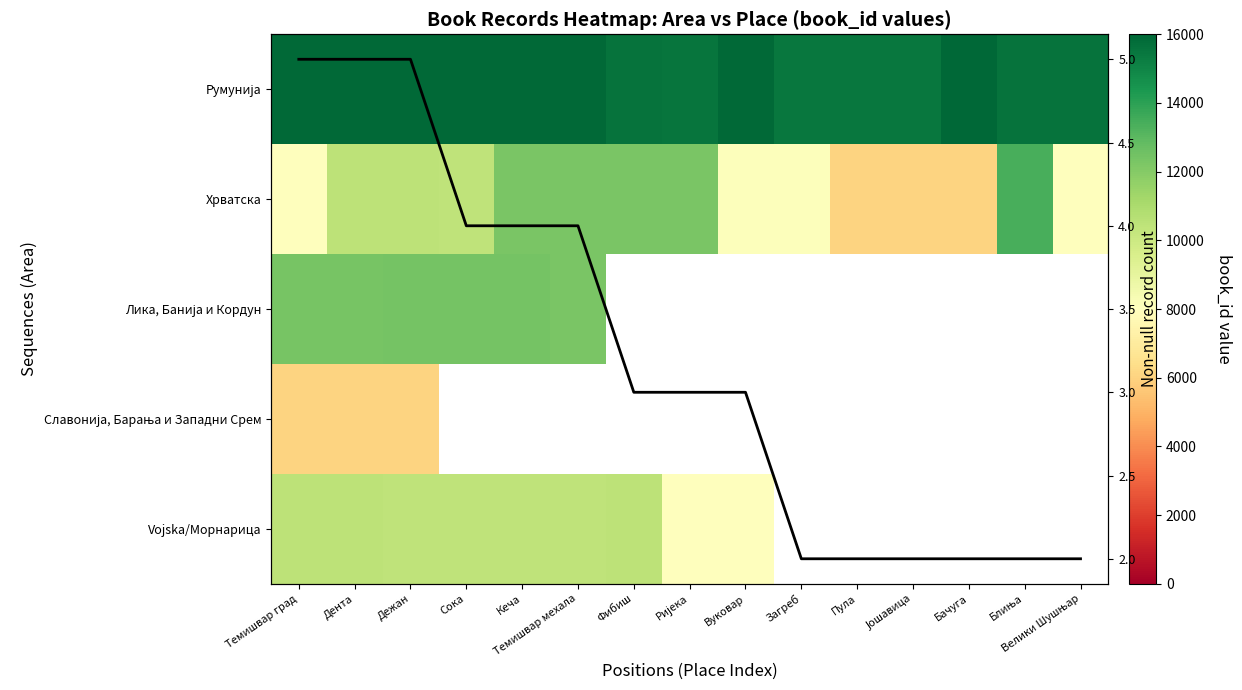

Rank the series by their maximum value, from lowest to highest.

non-null count per place, Славонија, Барања и Западни Срем, Vojska/Морнарица, Лика, Банија и Кордун, Хрватска, Румунија